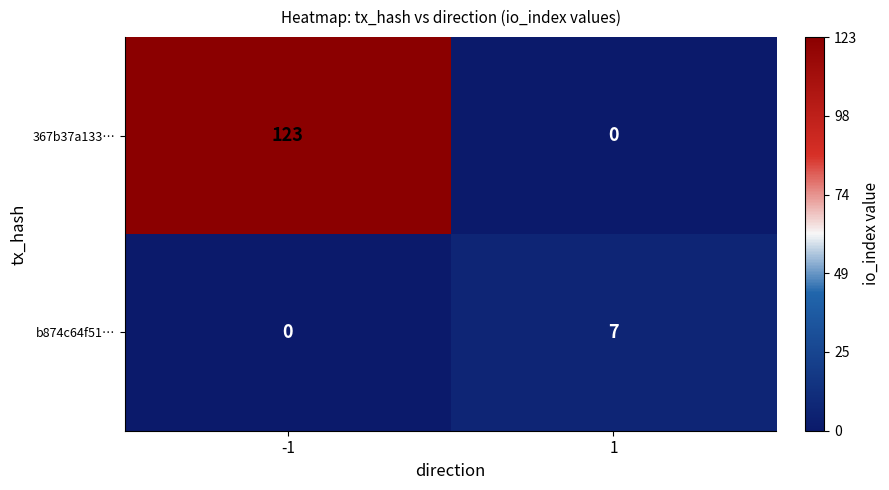

What value does the 367b37a133… series have at -1?

123